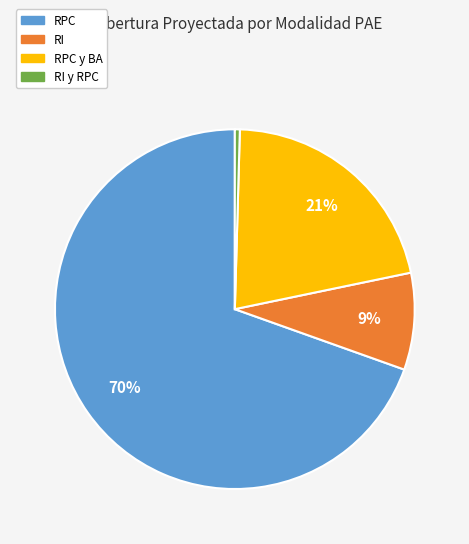

Between RI y RPC and RI, which is larger?

RI